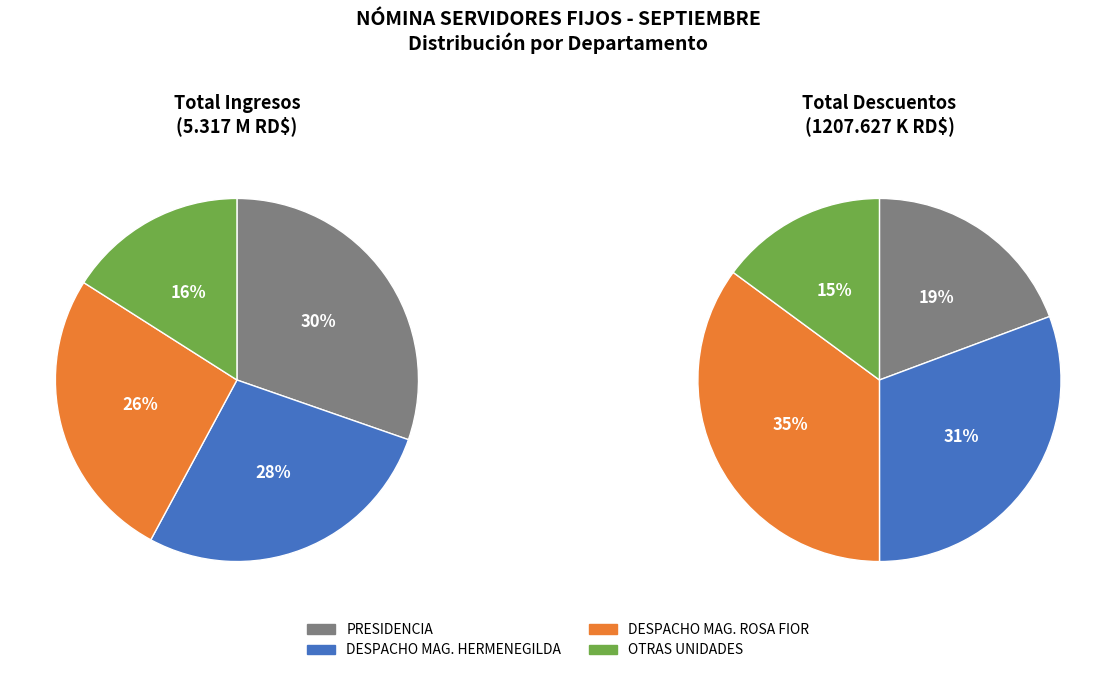

Is there a majority slice in this chart?

No